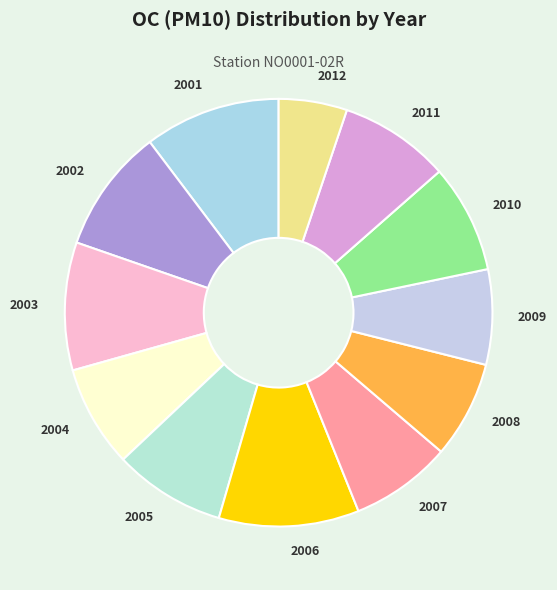

Count the number of slices in the pie.

12